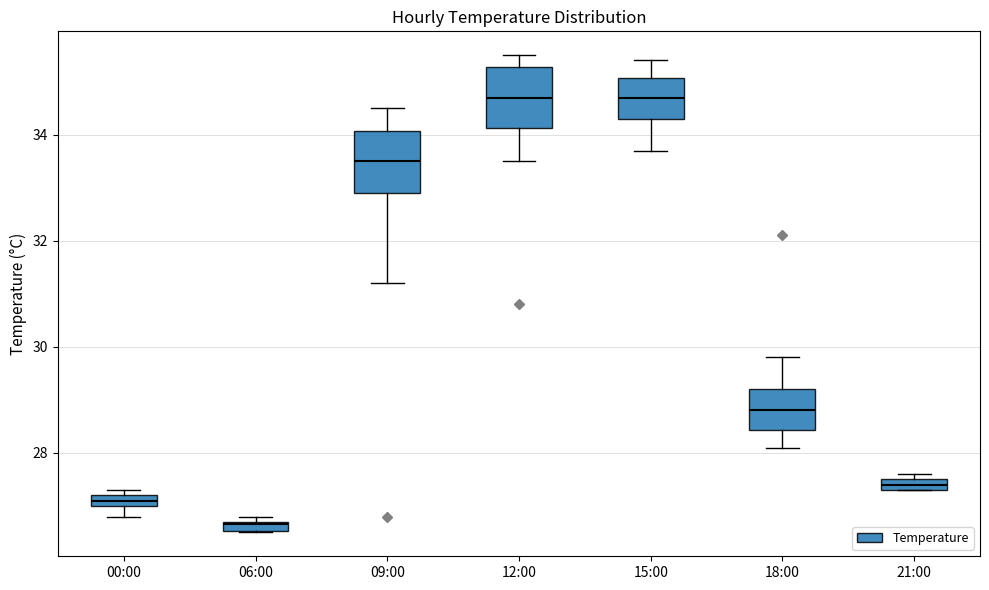

Which box has the lowest median line?

06:00